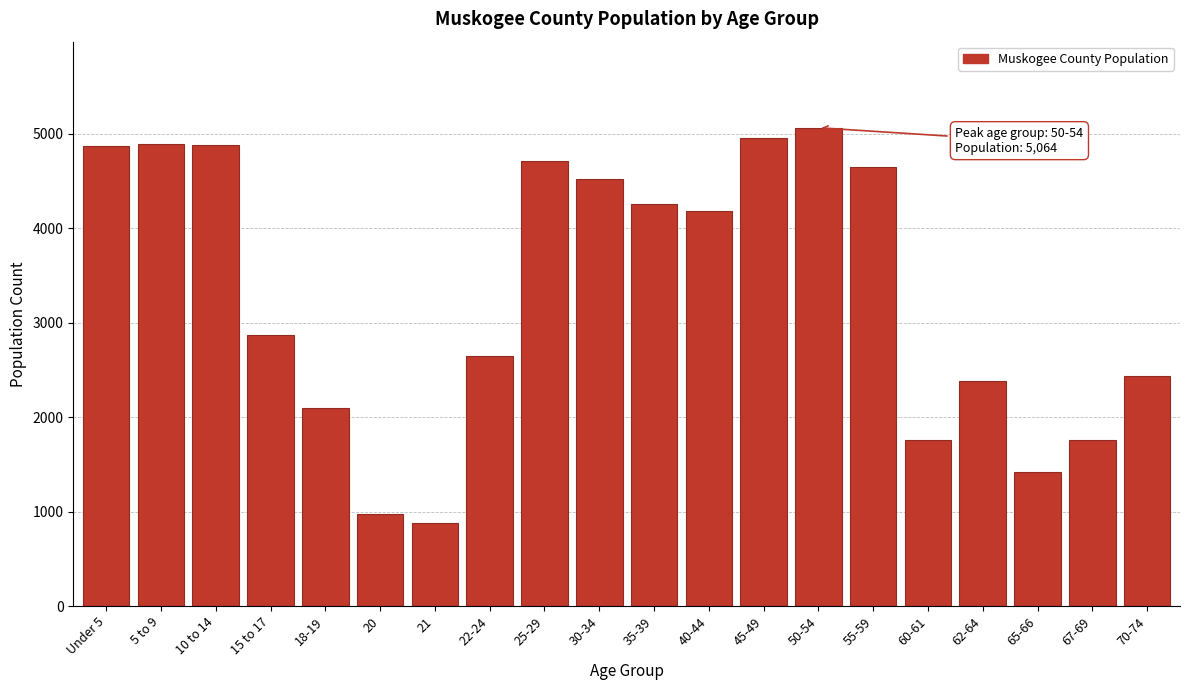

Is it true that the value at 65-66 is 2131?

False